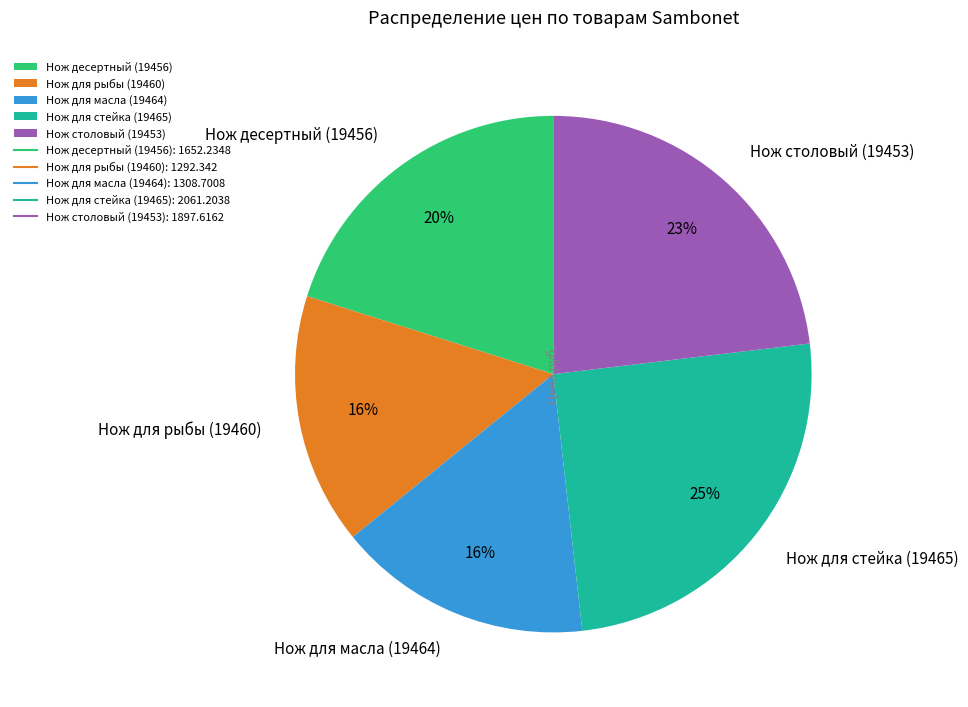

Is the sum of Нож для стейка (19465) and Нож столовый (19453) greater than half?

No